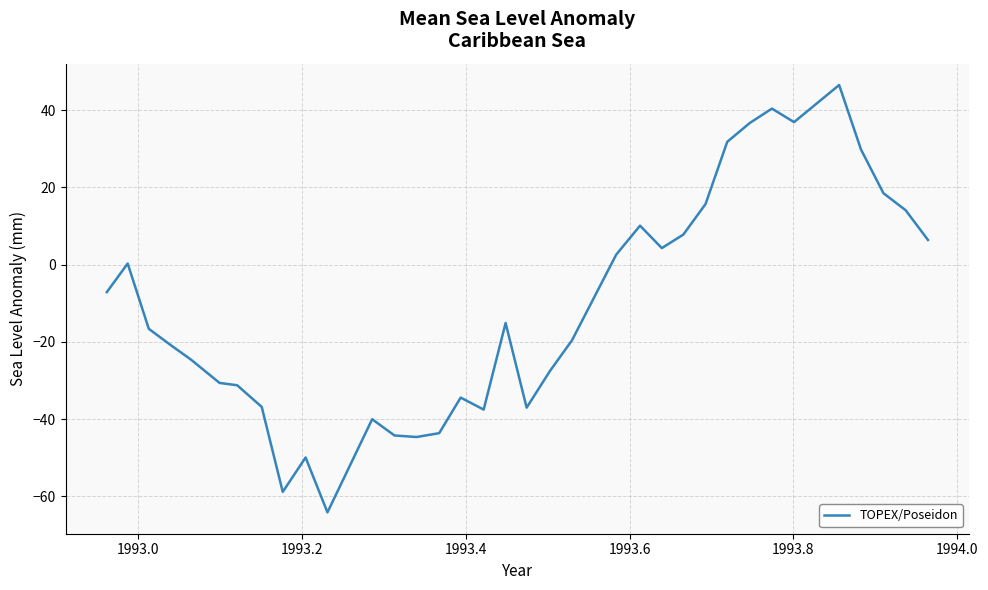

What is the greatest value displayed?

46.5